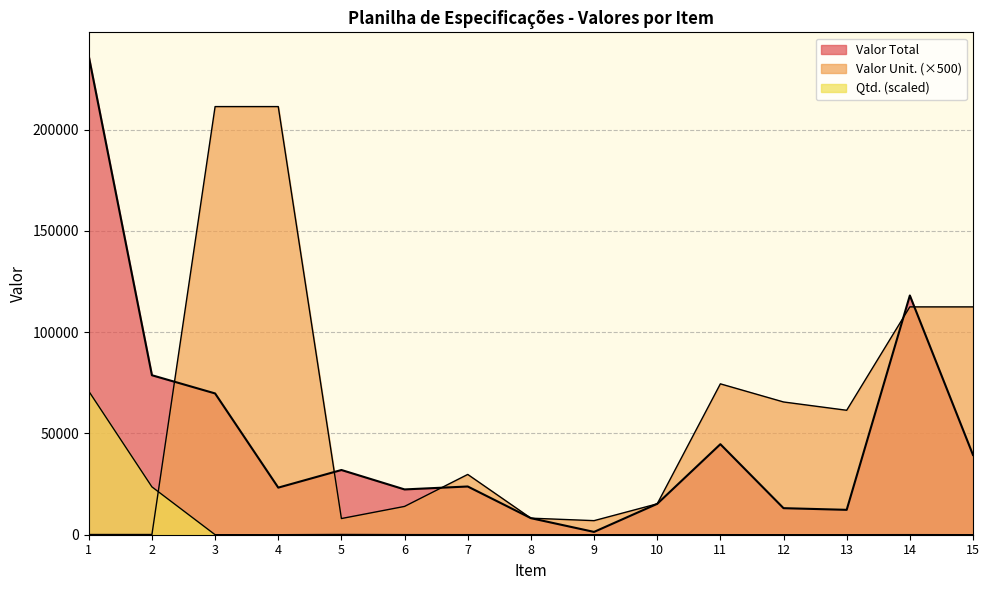

How many categories are shown in the chart?

15